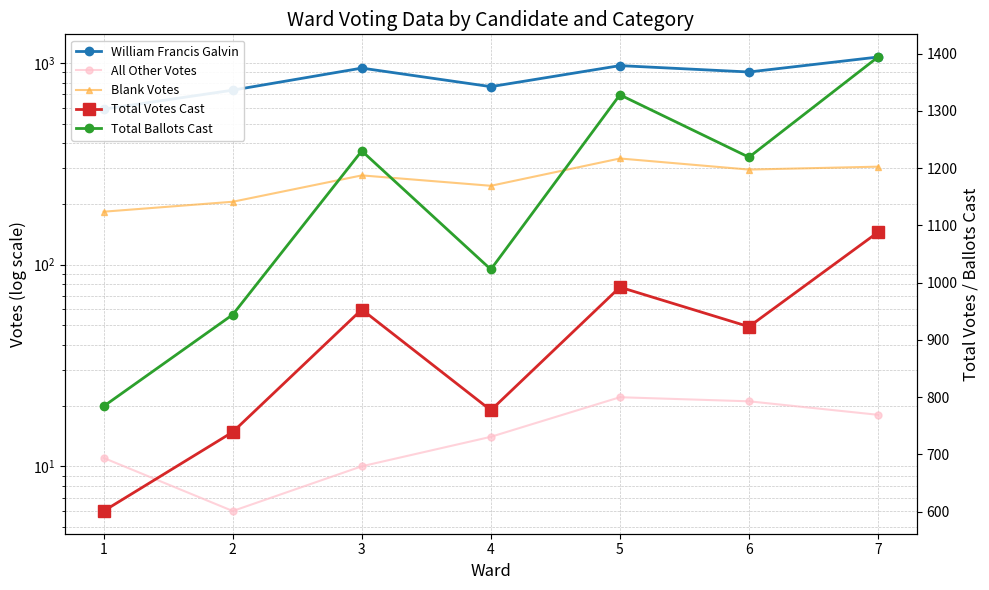

At which label does Total Ballots Cast reach its minimum?

1